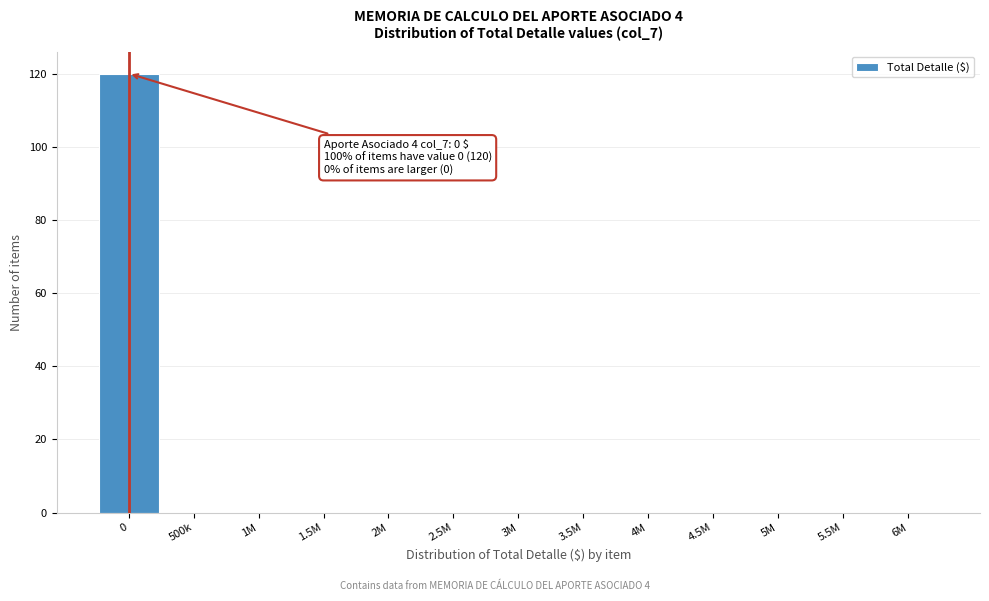

Reading left to right, transcribe all the data shown in this chart.

0=120	500k=0	1M=0	1.5M=0	2M=0	2.5M=0	3M=0	3.5M=0	4M=0	4.5M=0	5M=0	5.5M=0	6M=0